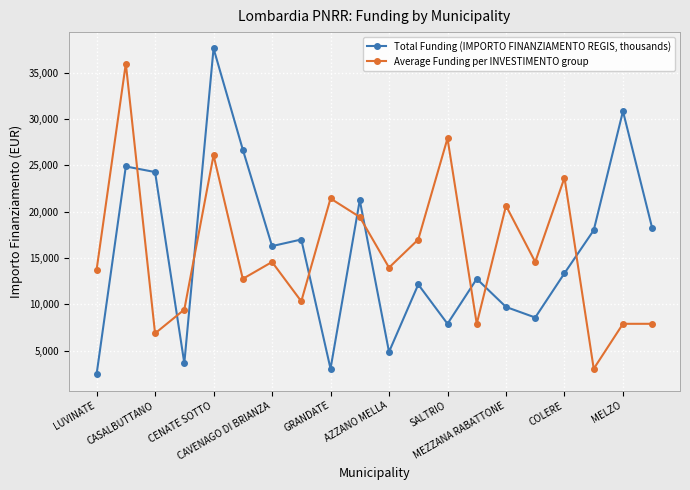

Which series has the widest spread of values?

Total Funding (IMPORTO FINANZIAMENTO REGIS, thousands)